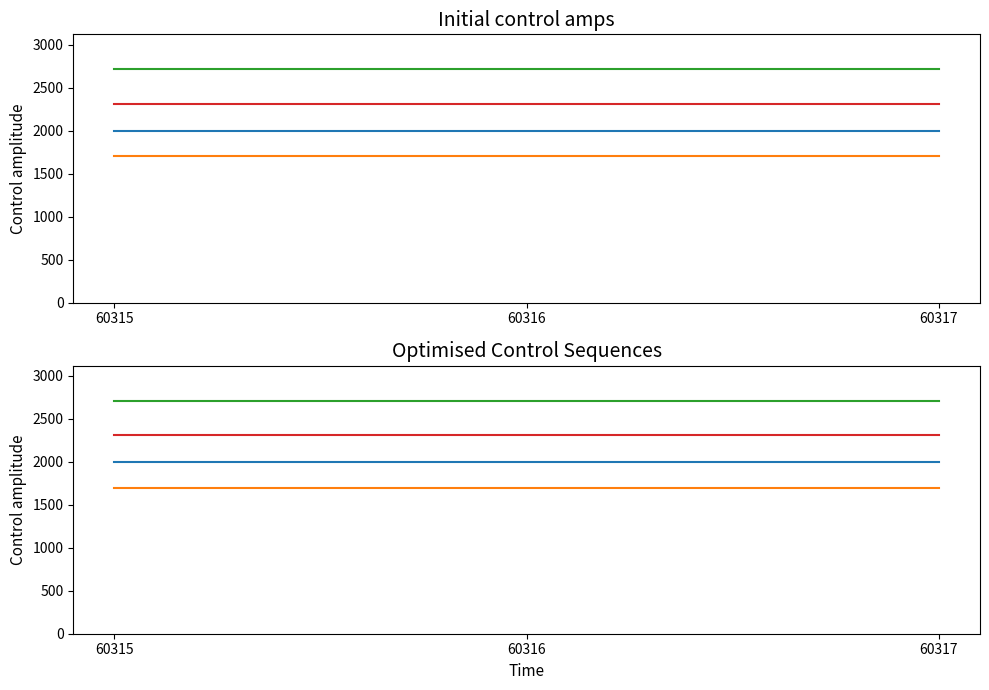

Is the value of Porcentaje de ABS por capacidad de pago at 60315 greater than the value of Porcentaje de ABS otorgadas dentro del plazo at 60315?

Yes